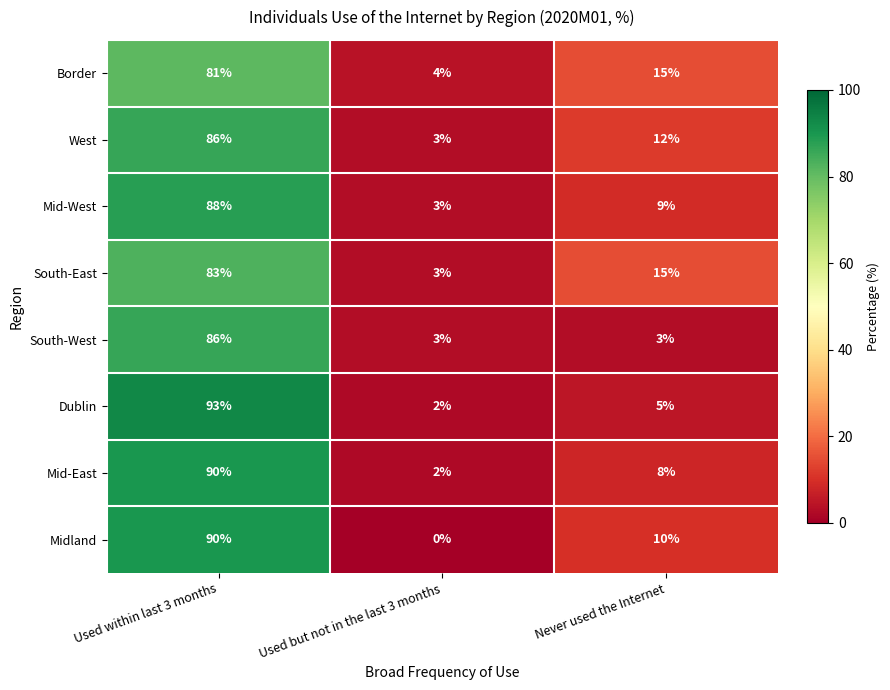

At how many categories does at least one series exceed 44?

1